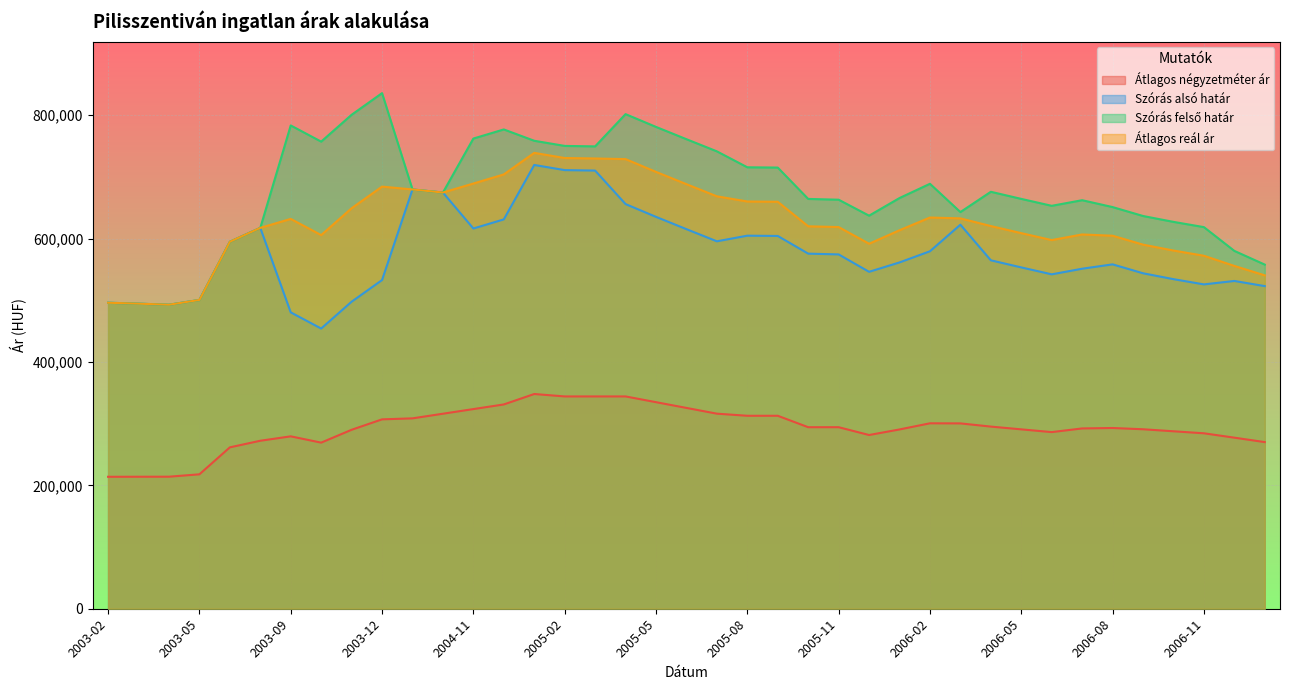

Which series has the widest spread of values?

Szórás felső határ